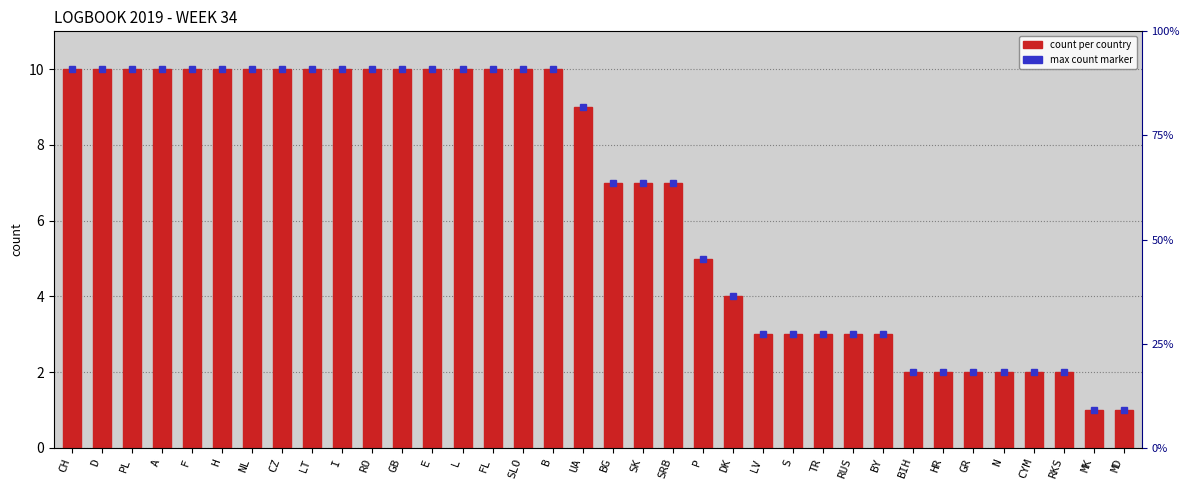

At which label does the data first exceed 9?

CH